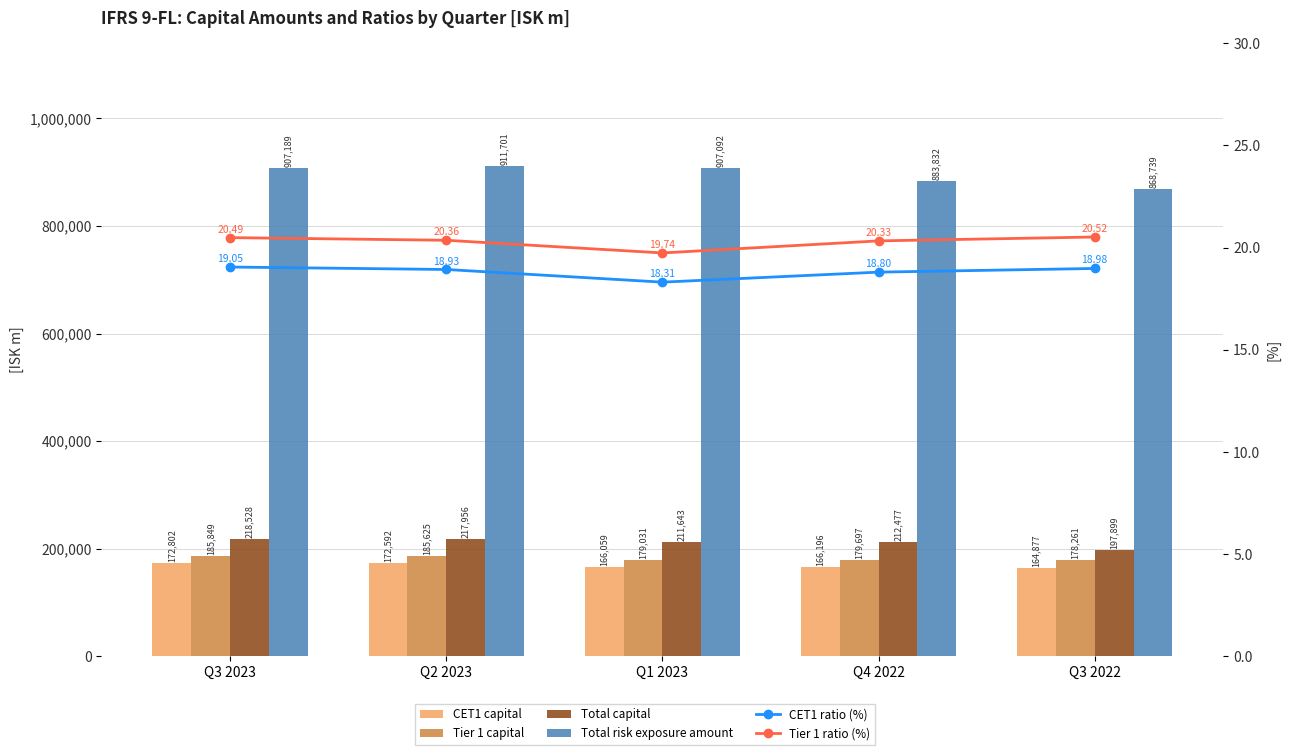

The value of CET1 ratio (%) at Q3 2022 is 19.0. True or false?

True